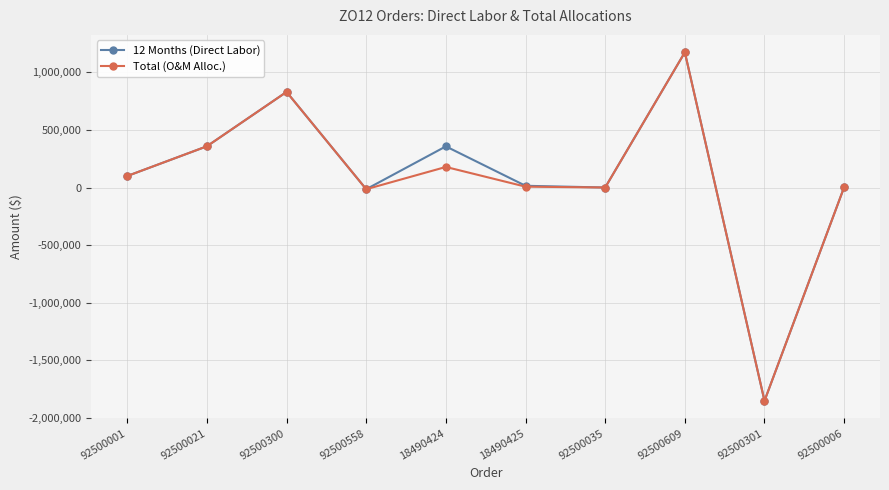

In 12 Months (Direct Labor), how many points are lower than both neighbors (excluding endpoints)?

3